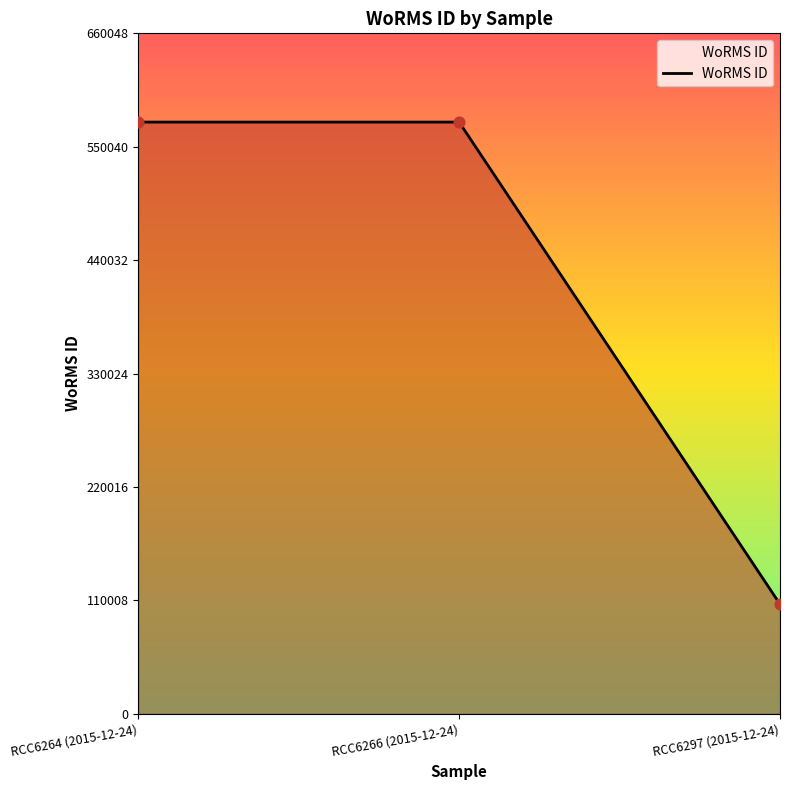

Between RCC6266 (2015-12-24) and RCC6297 (2015-12-24), which is larger?

RCC6266 (2015-12-24)